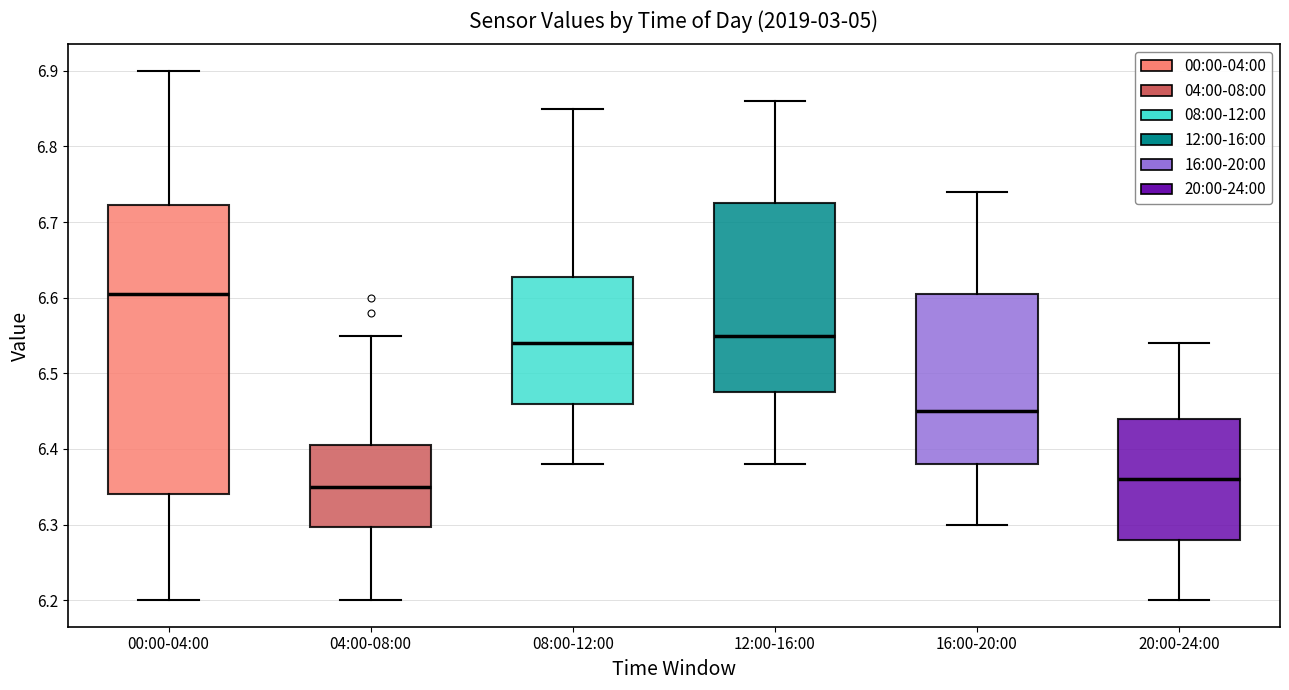

Which box has the highest median line?

00:00-04:00